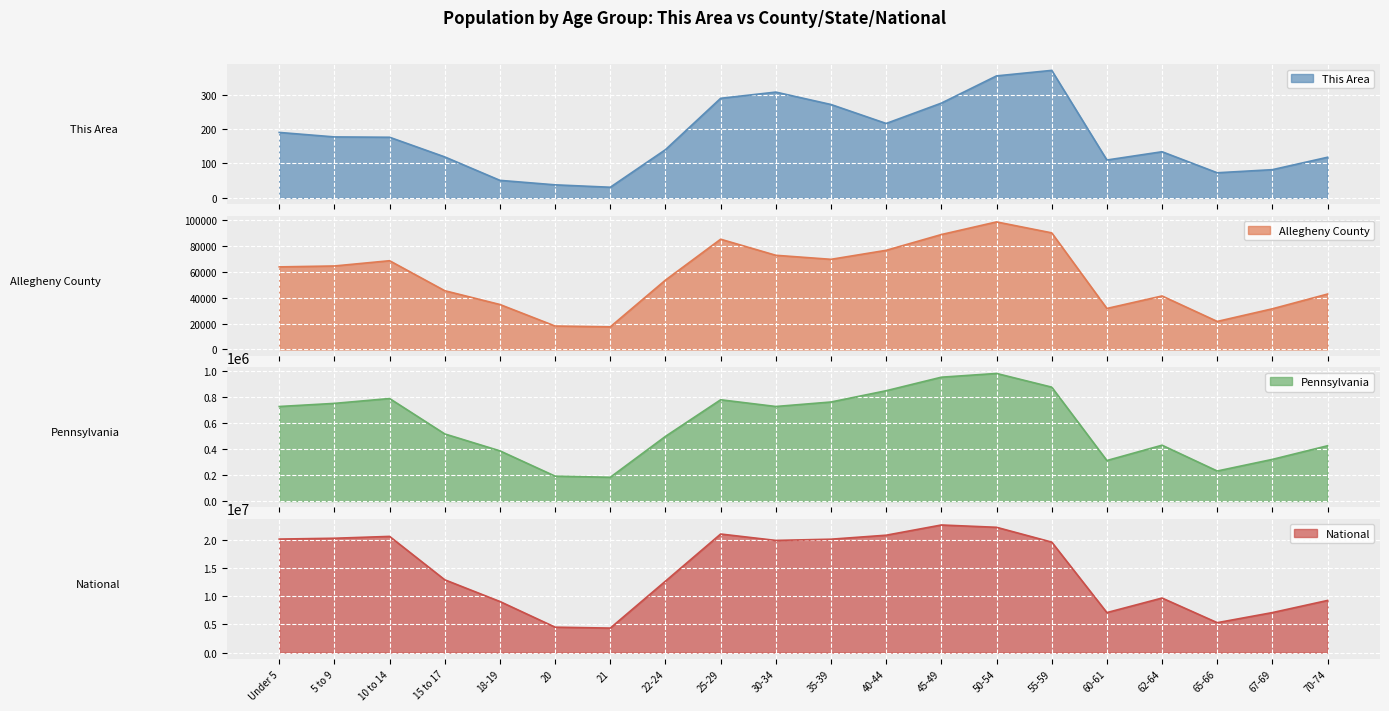

Which category has the highest value in the Pennsylvania series?

50-54